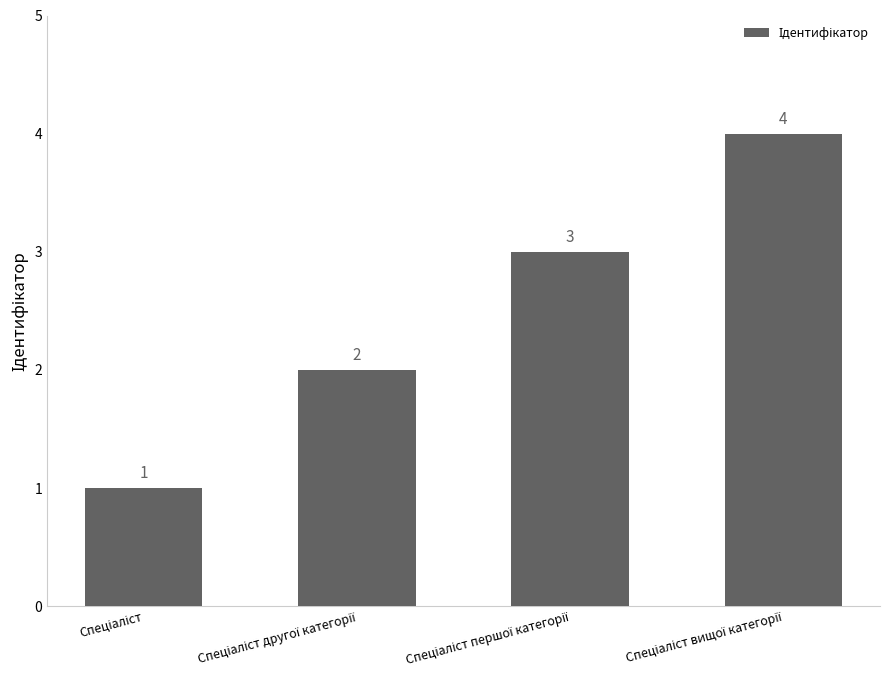

What is the difference between the maximum and minimum values?

3